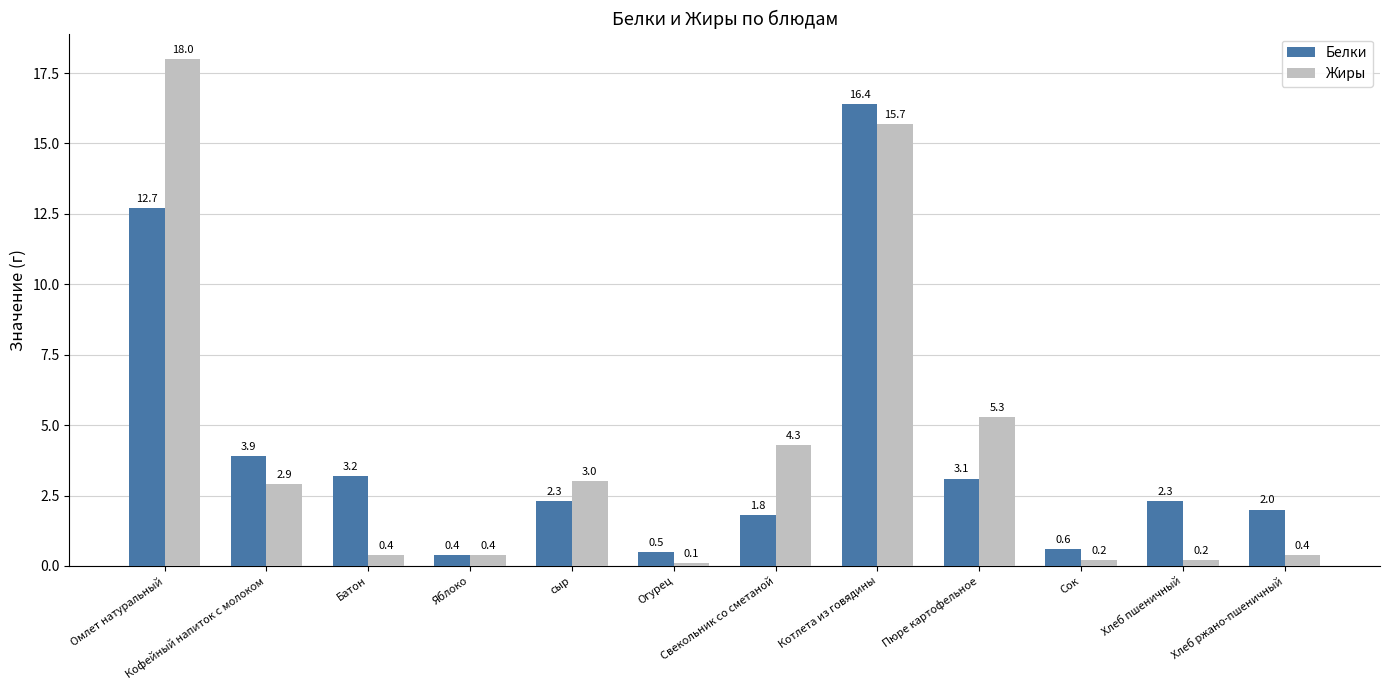

Reading left to right, list all the values displayed in this chart.

Белки: 12.7	3.9	3.2	0.4	2.3	0.5	1.8	16.4	3.1	0.6	2.3	2.0
Жиры: 18.0	2.9	0.4	0.4	3.0	0.1	4.3	15.7	5.3	0.2	0.2	0.4